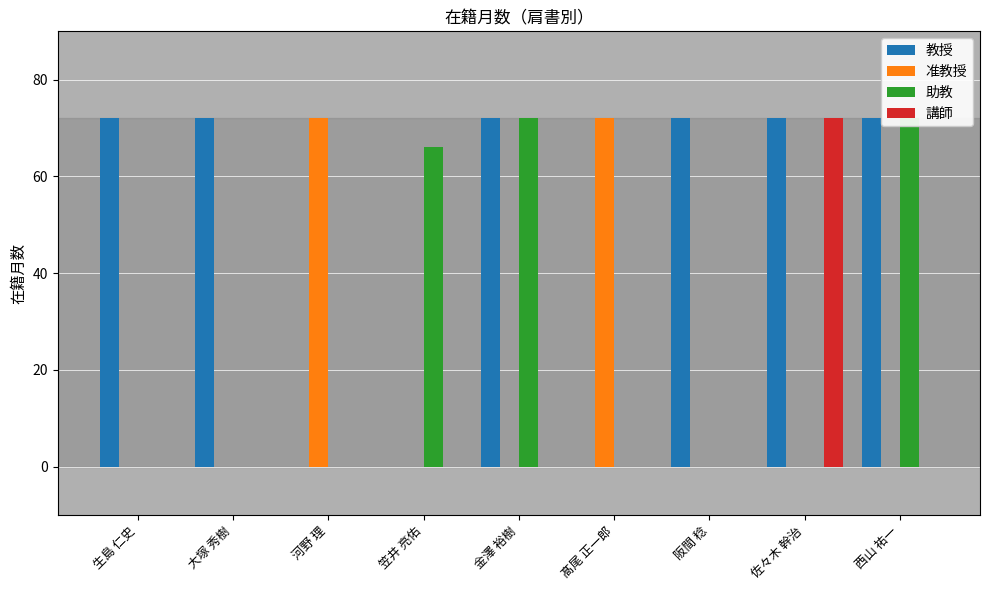

Rank the series at 髙尾 正一郎 from highest to lowest value.

准教授, 教授, 助教, 講師